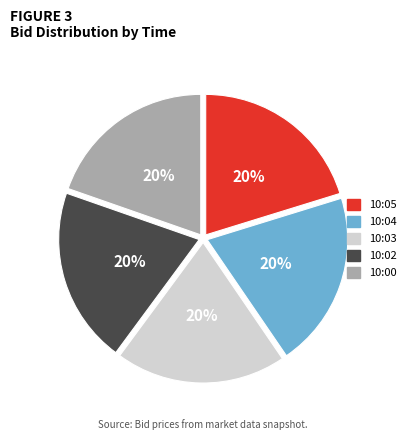

Count the number of slices in the pie.

5